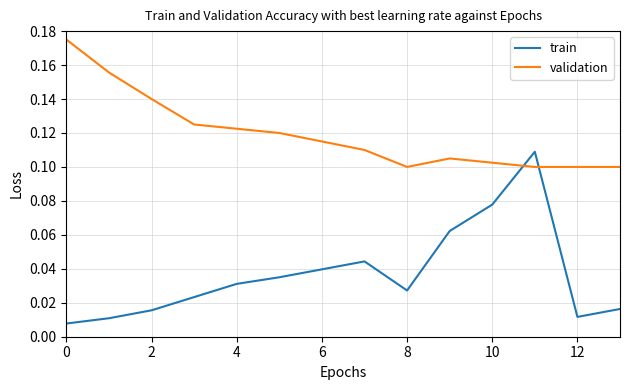

Which series has the largest range (max minus min)?

train